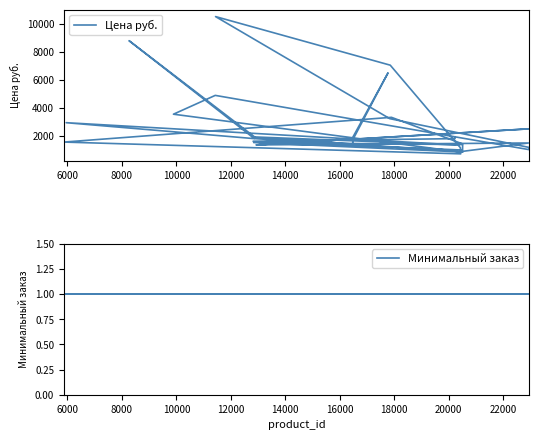

Does the chart have visible grid lines?

No